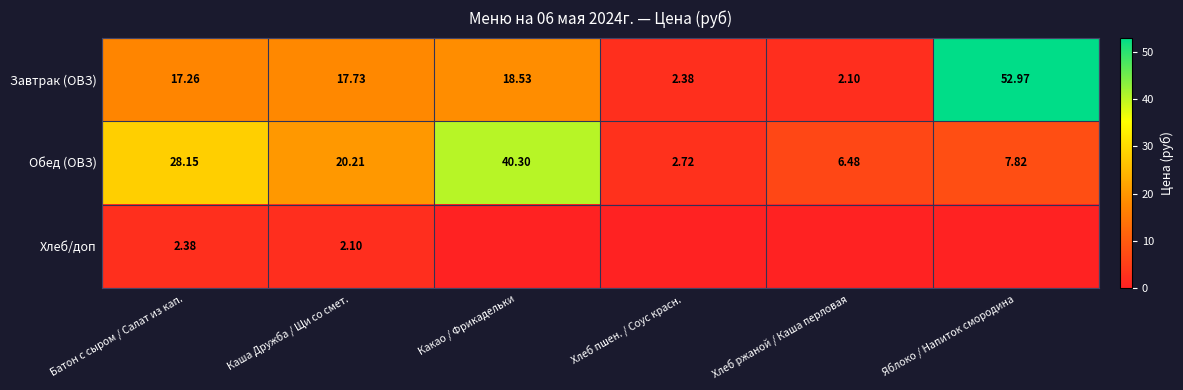

Rank the series at Батон с сыром / Салат из кап. from highest to lowest value.

Обед (ОВЗ), Завтрак (ОВЗ), Хлеб/доп